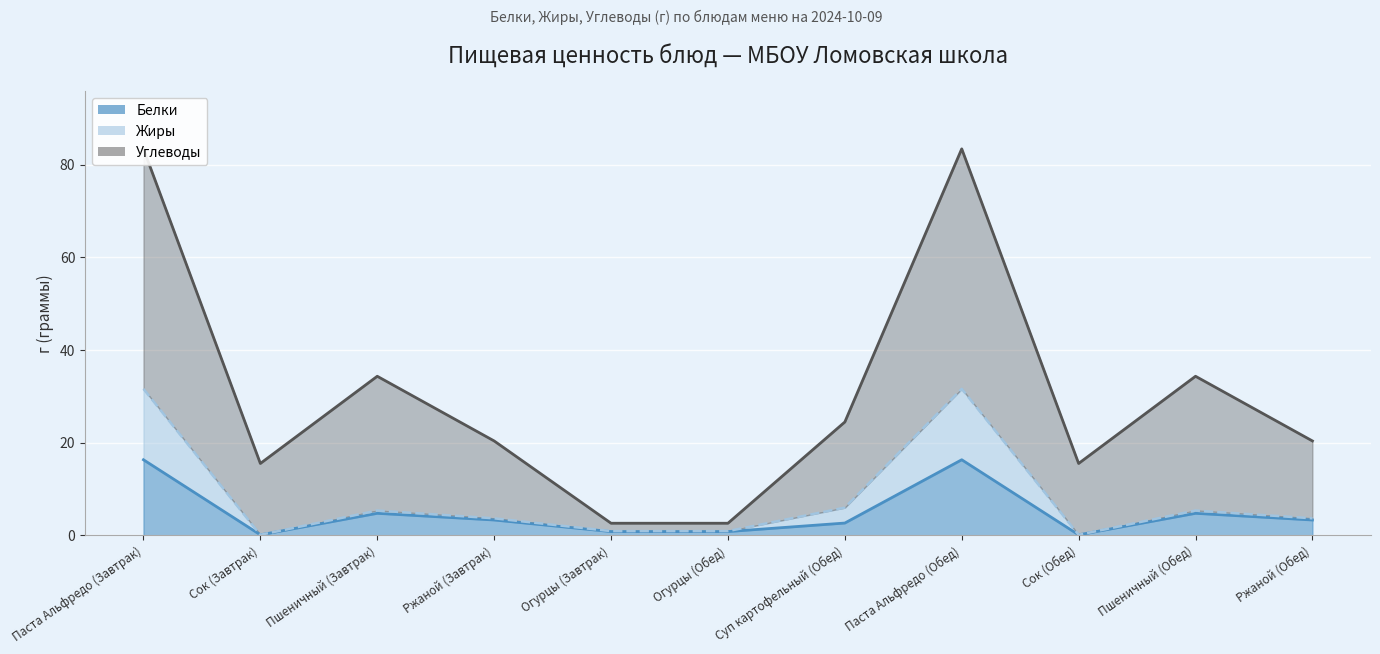

How many data points in Белки are less than 3?

5